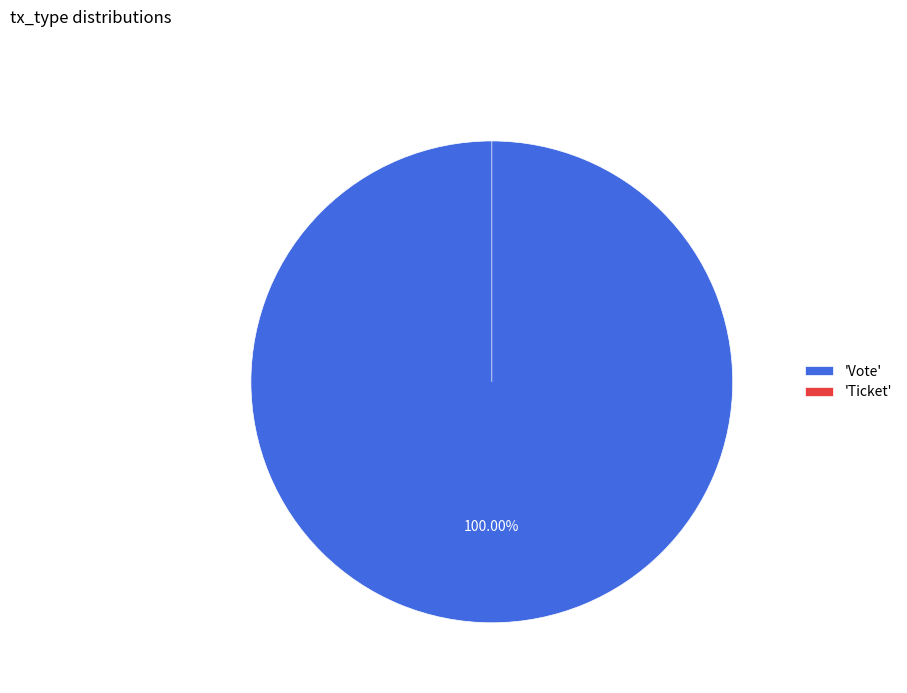

To the nearest percent, what portion does Vote represent?

100%